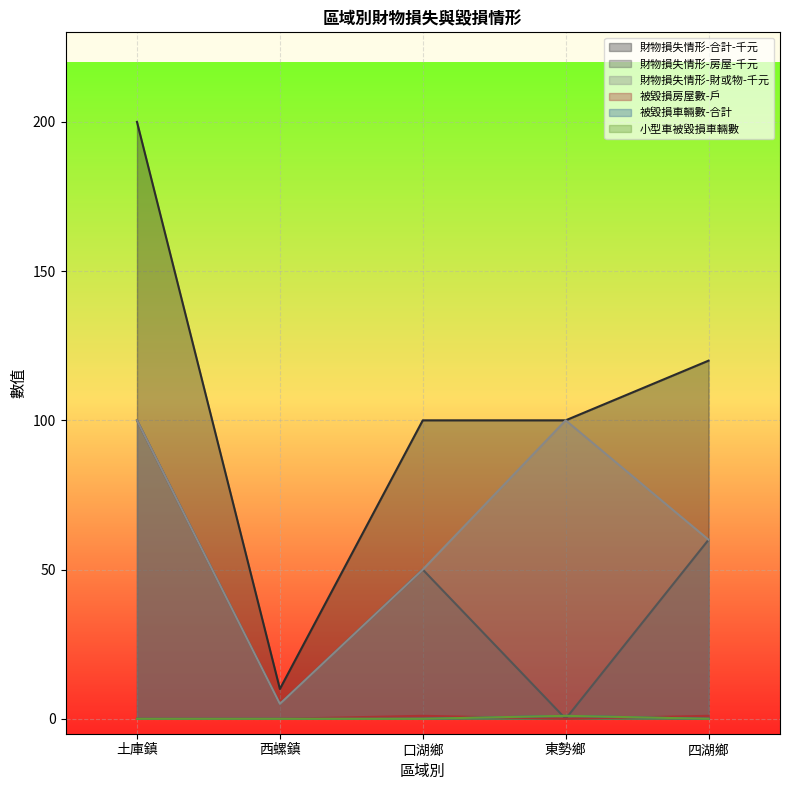

At which category does the chart reach its minimum across all series?

東勢鄉